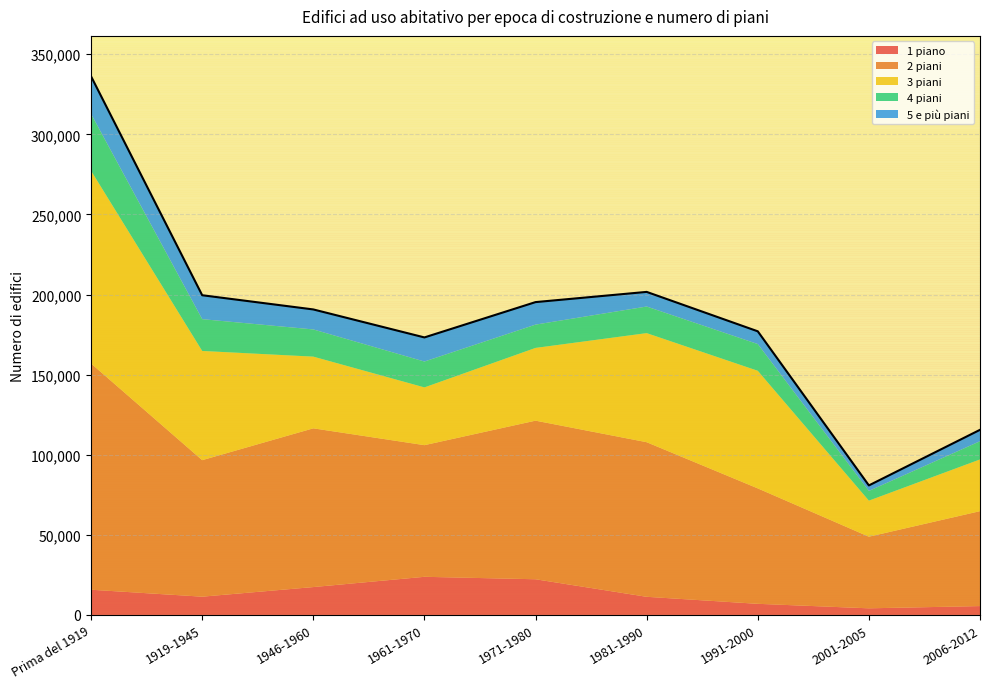

Rank the series at 1919-1945 from lowest to highest value.

1 piano, 5 e più piani, 4 piani, 3 piani, 2 piani